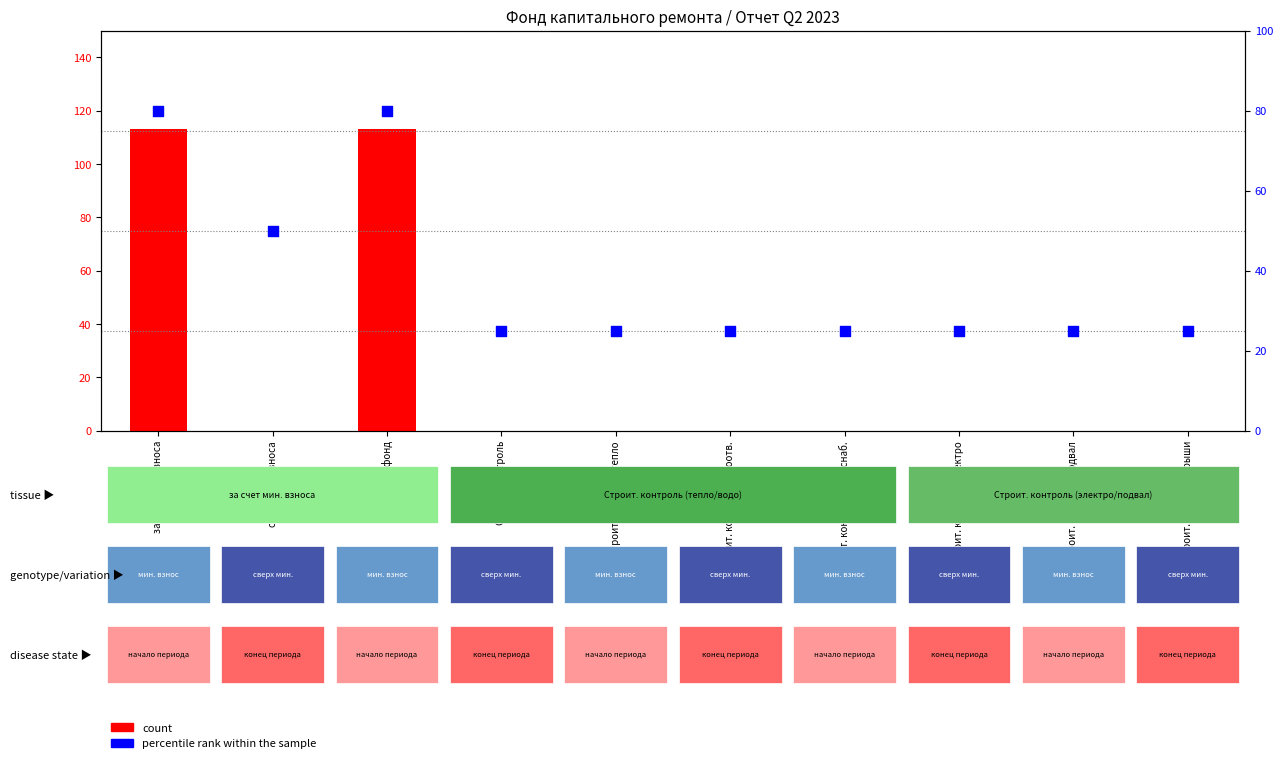

What is the total value across all series at Строит. контроль крыши?

25.0